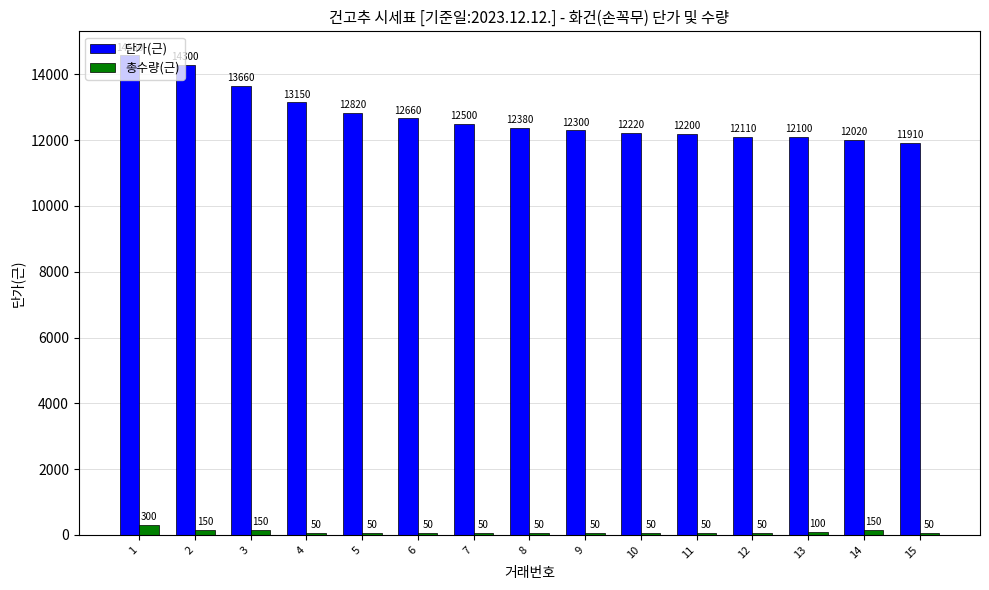

Which series has the widest spread of values?

단가(근)